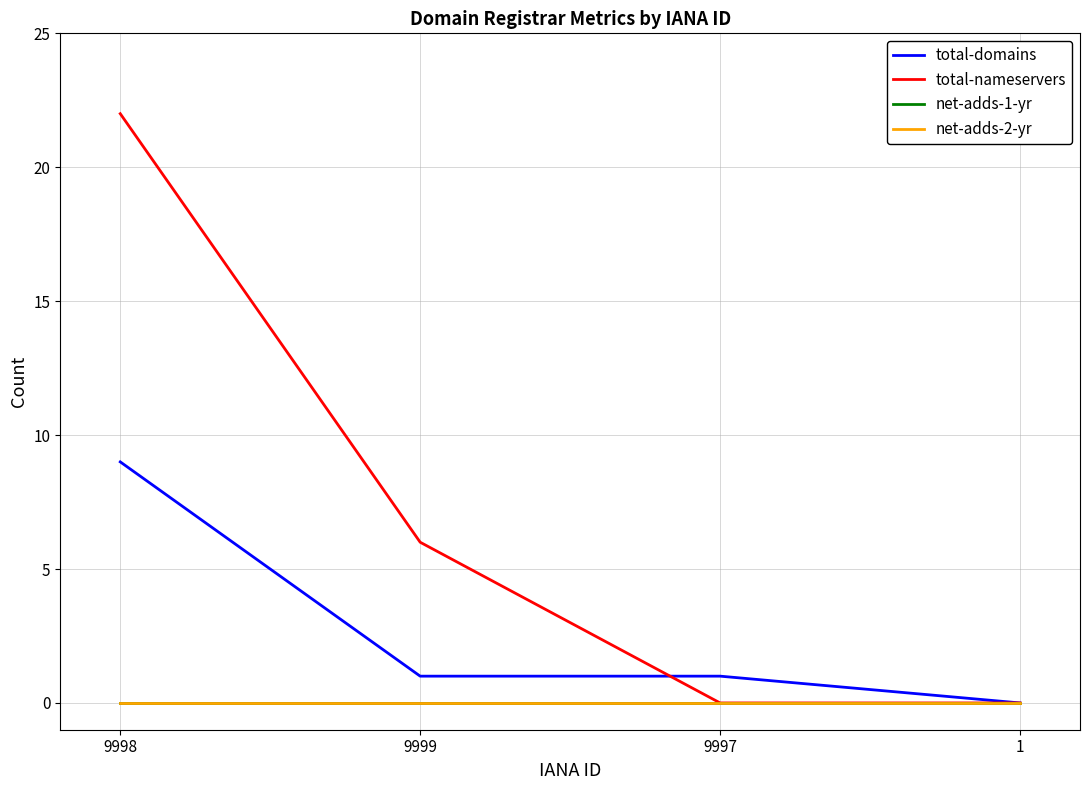

What is the label of the 1st point from the left?

9998